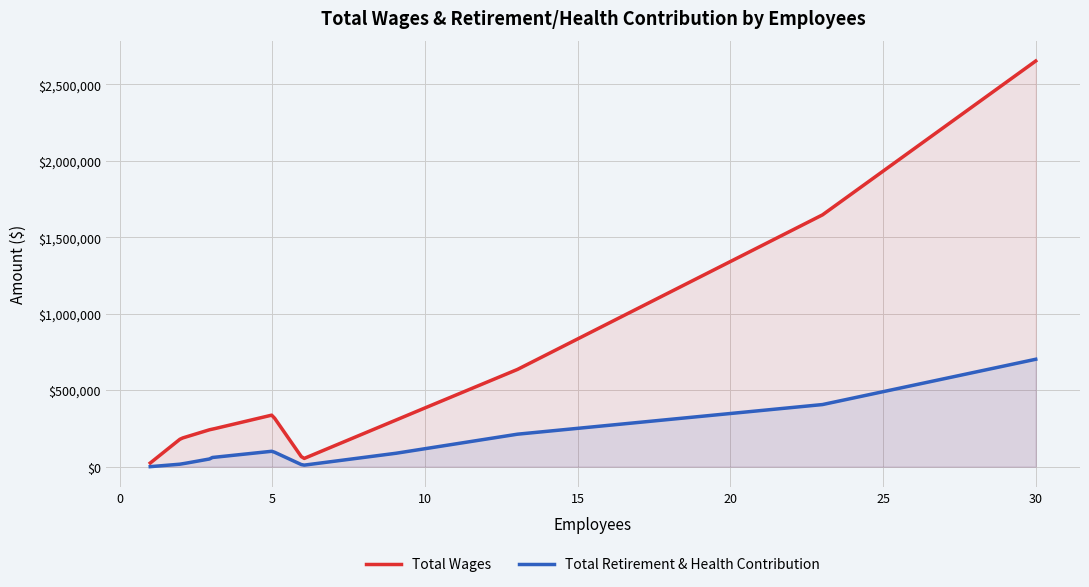

Which series has the largest total across all categories?

Total Wages